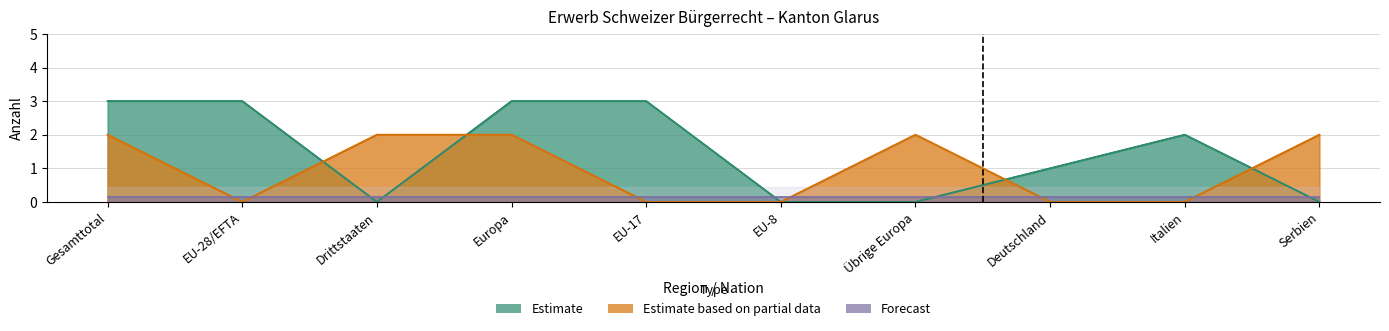

Where is Total AIG/VZAE nearest to the value 1?

Gesamttotal